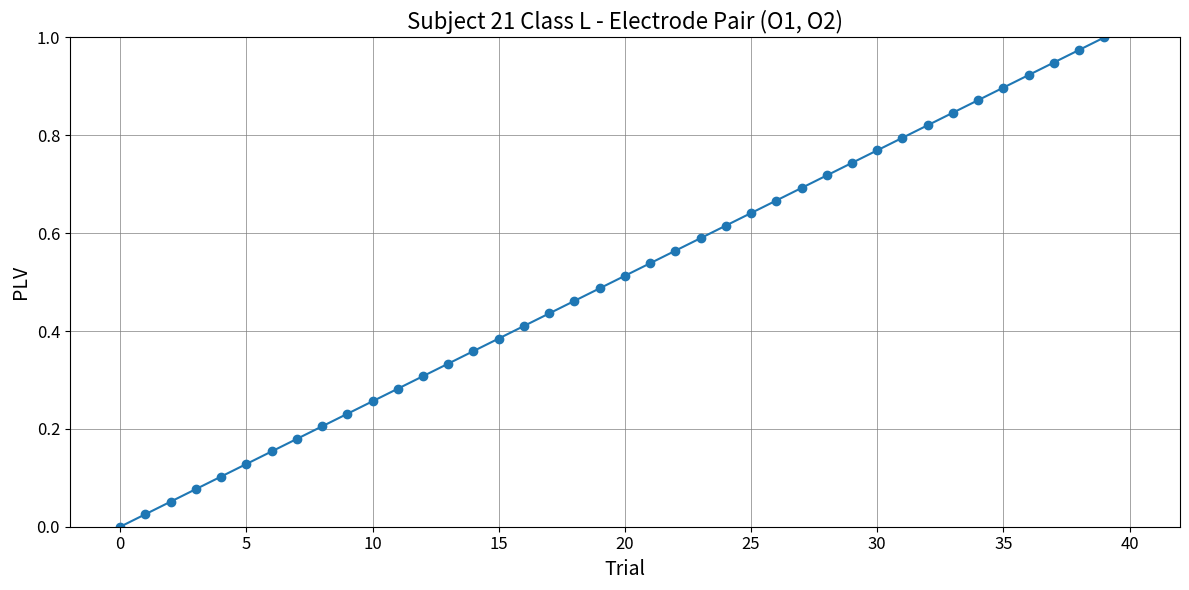

What is the sum of all values?

20.0